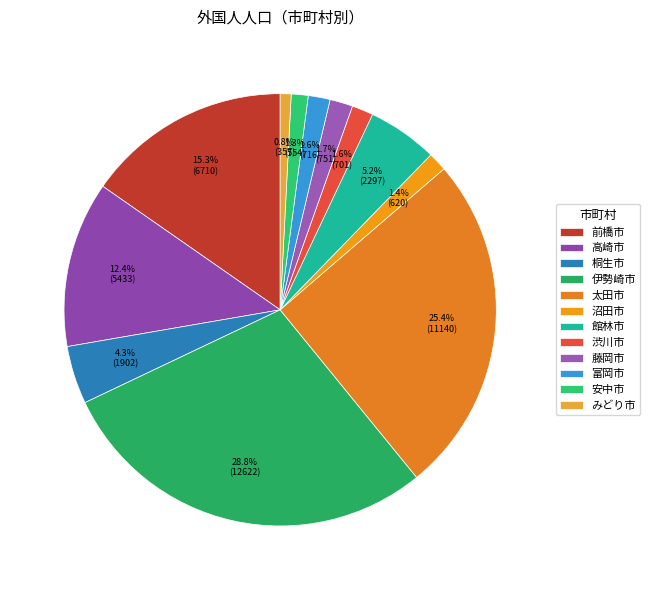

Is there a majority slice in this chart?

No